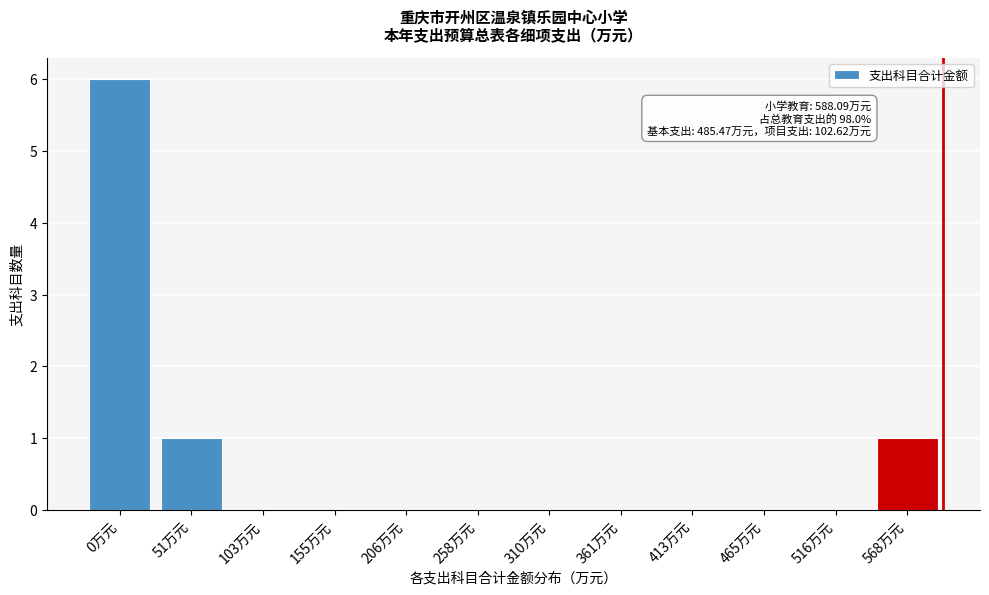

Reading right to left, what are all the values shown in this chart?

568万元=1	516万元=0	465万元=0	413万元=0	361万元=0	310万元=0	258万元=0	206万元=0	155万元=0	103万元=0	51万元=1	0万元=6